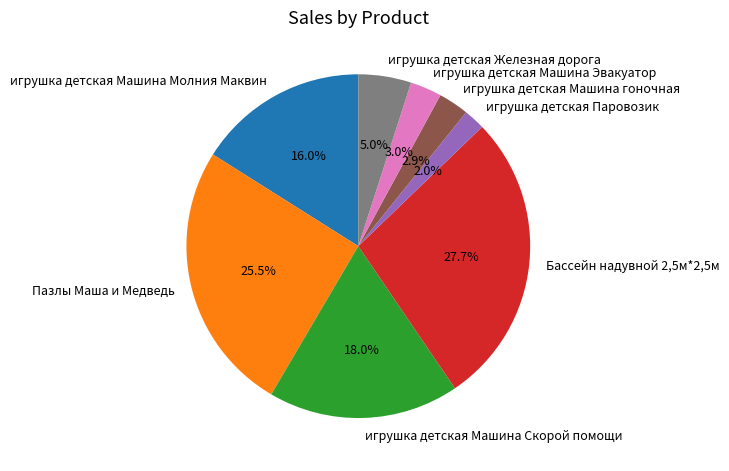

How many segments does this pie chart have?

8